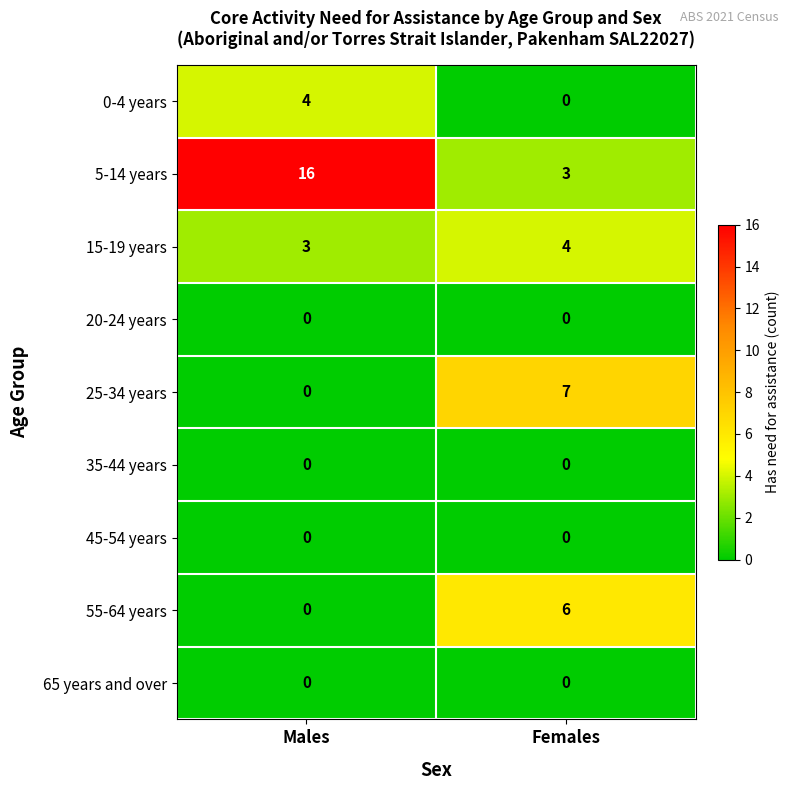

Count the number of categories in the chart.

2